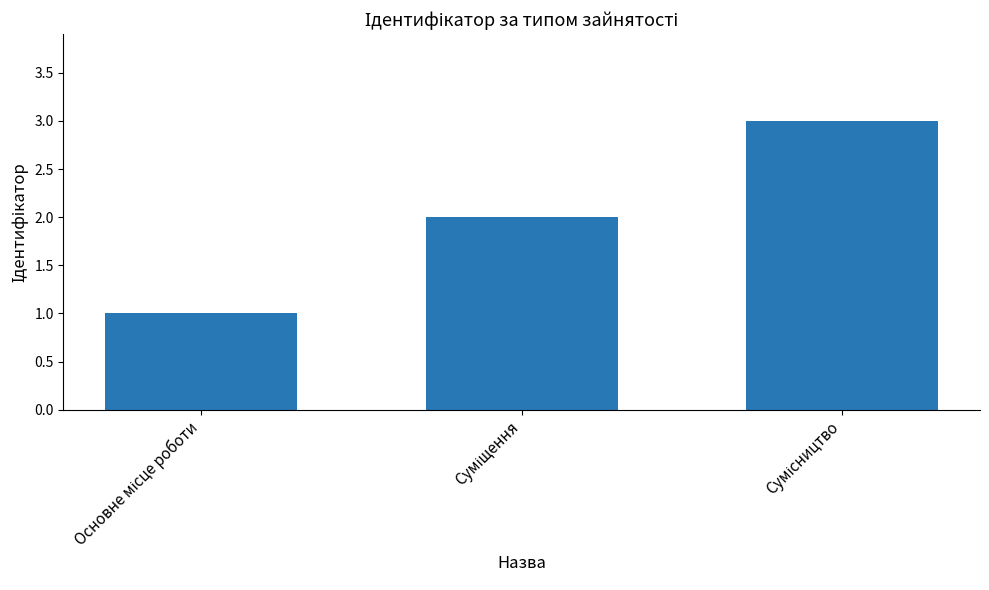

What is the sum of all values?

6